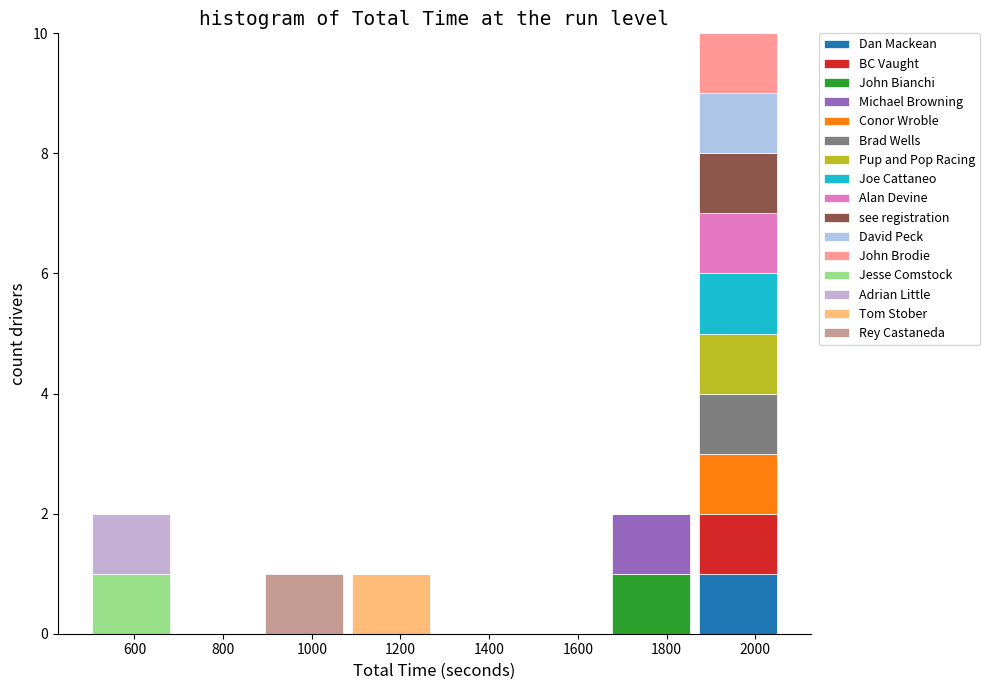

How many series are shown in this chart?

16